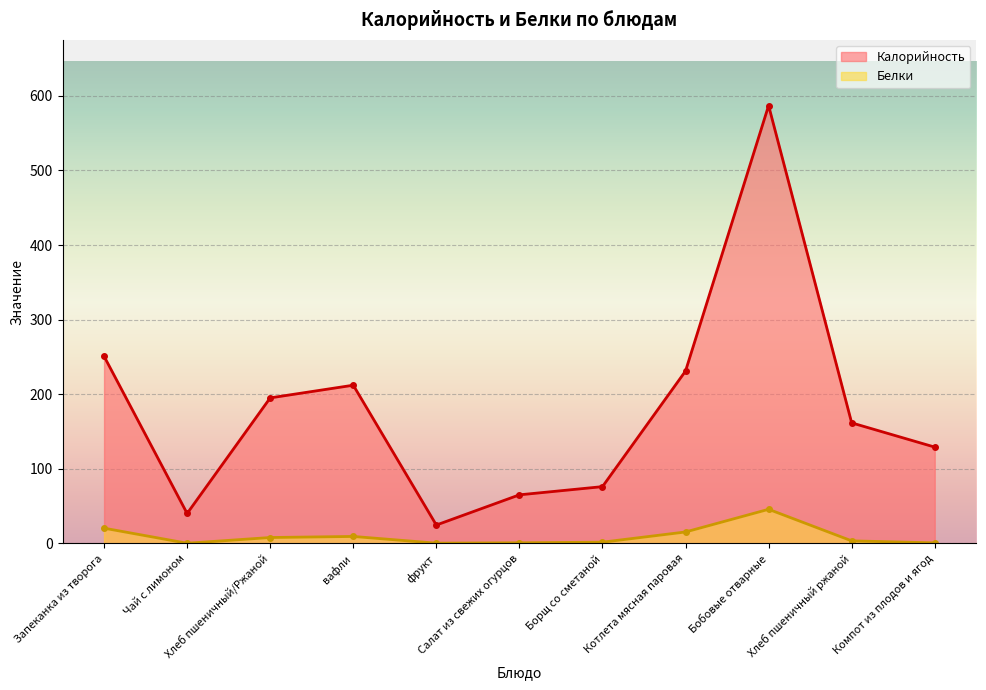

How many categories are shown in the chart?

11